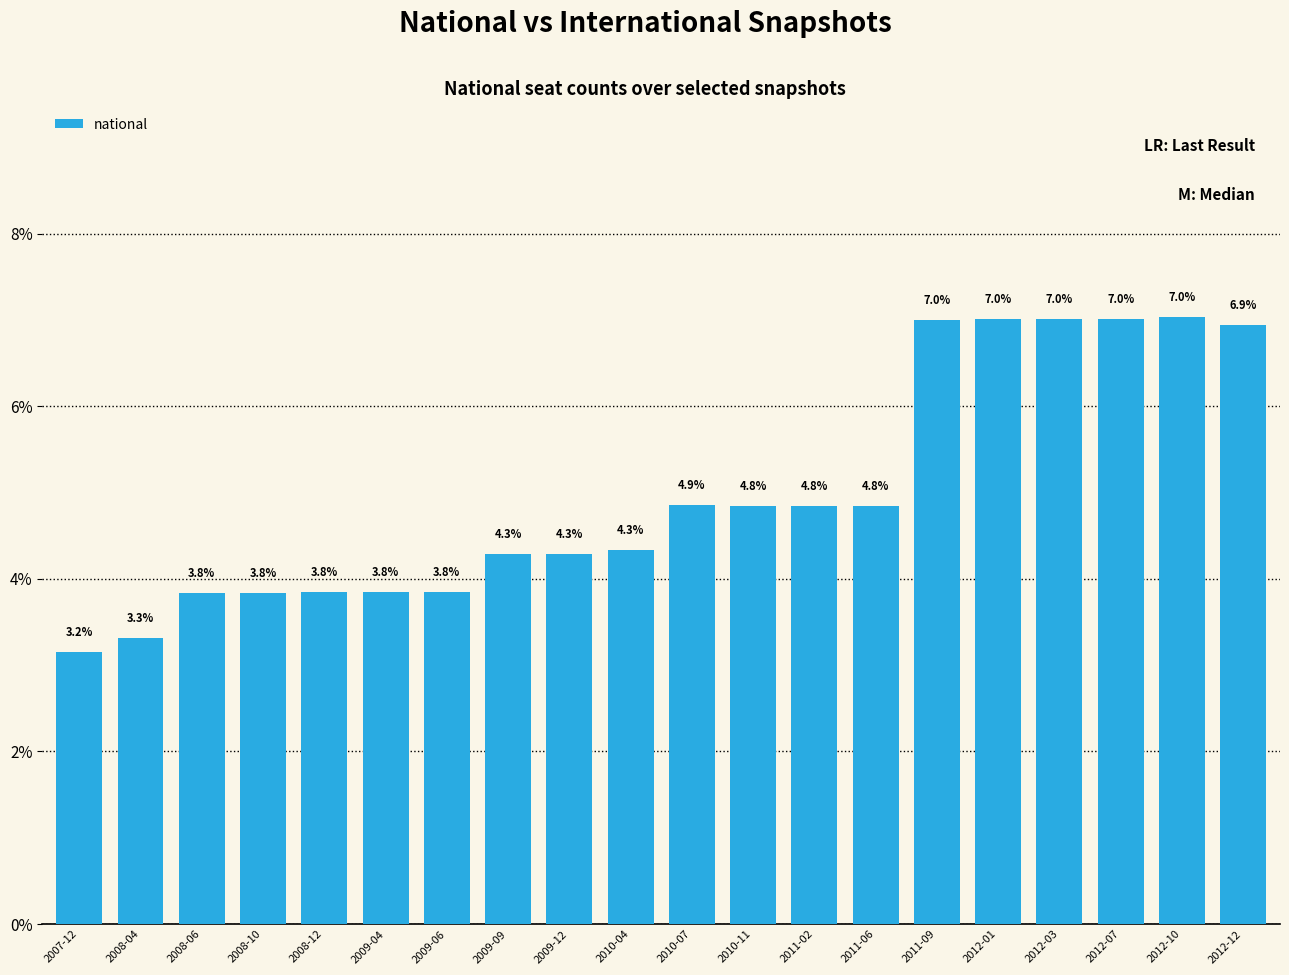

The chart shows a value of 7.0 at 2012-10. True or false?

True